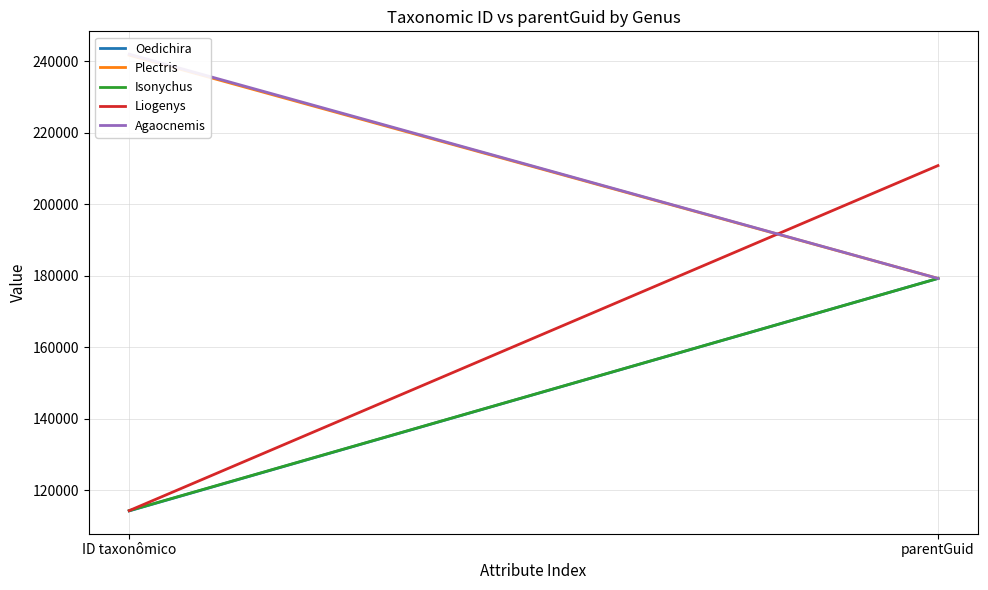

What position from the right is ID taxonômico?

2